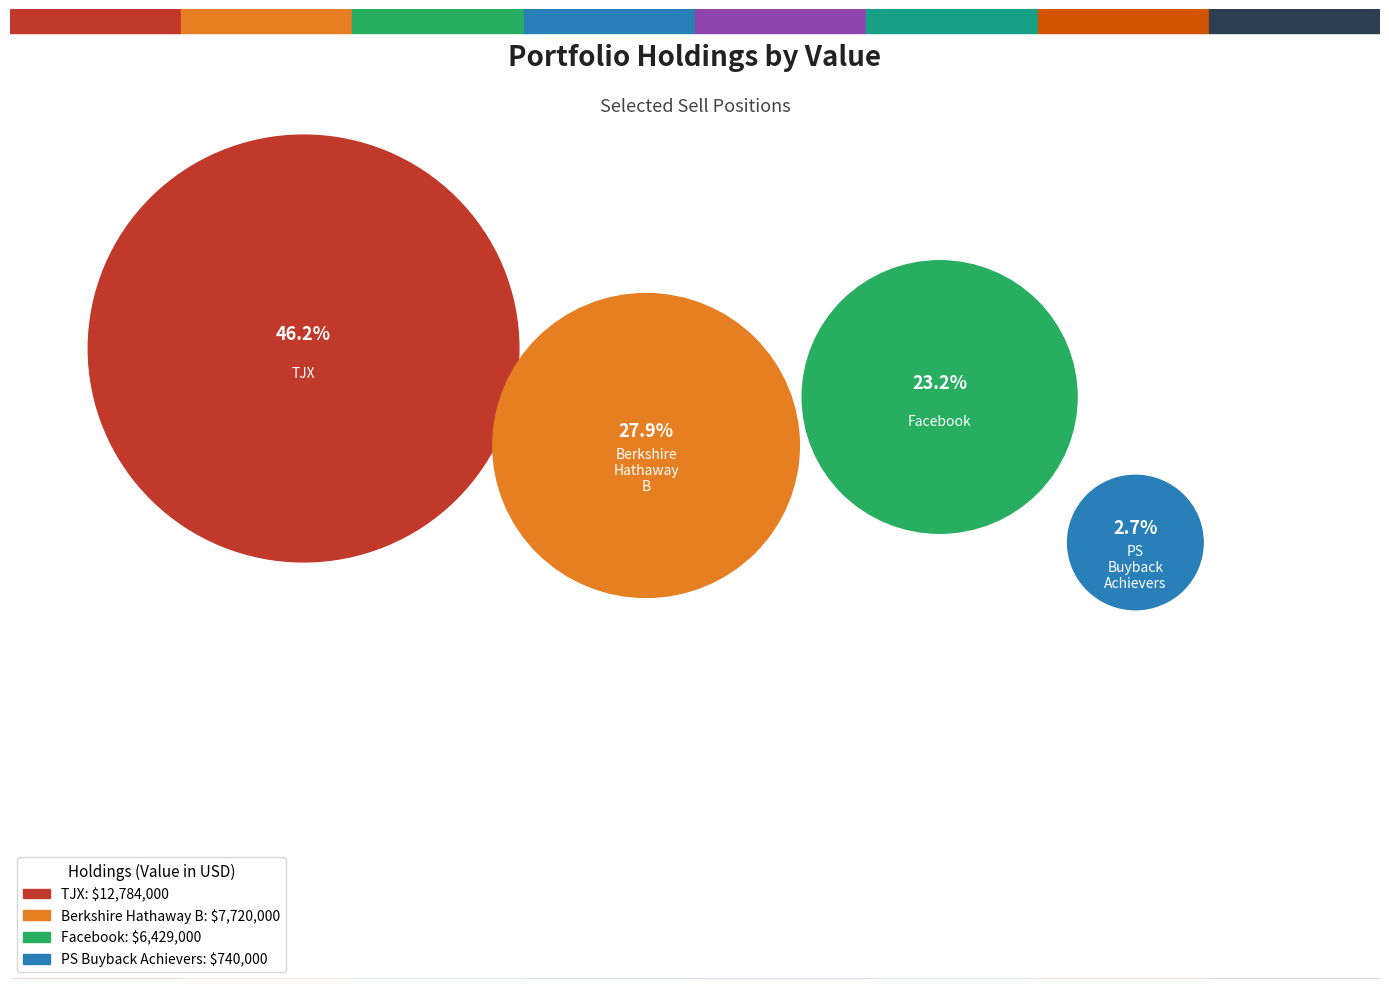

What percentage is NOT represented by Berkshire Hathaway B?

72.1%